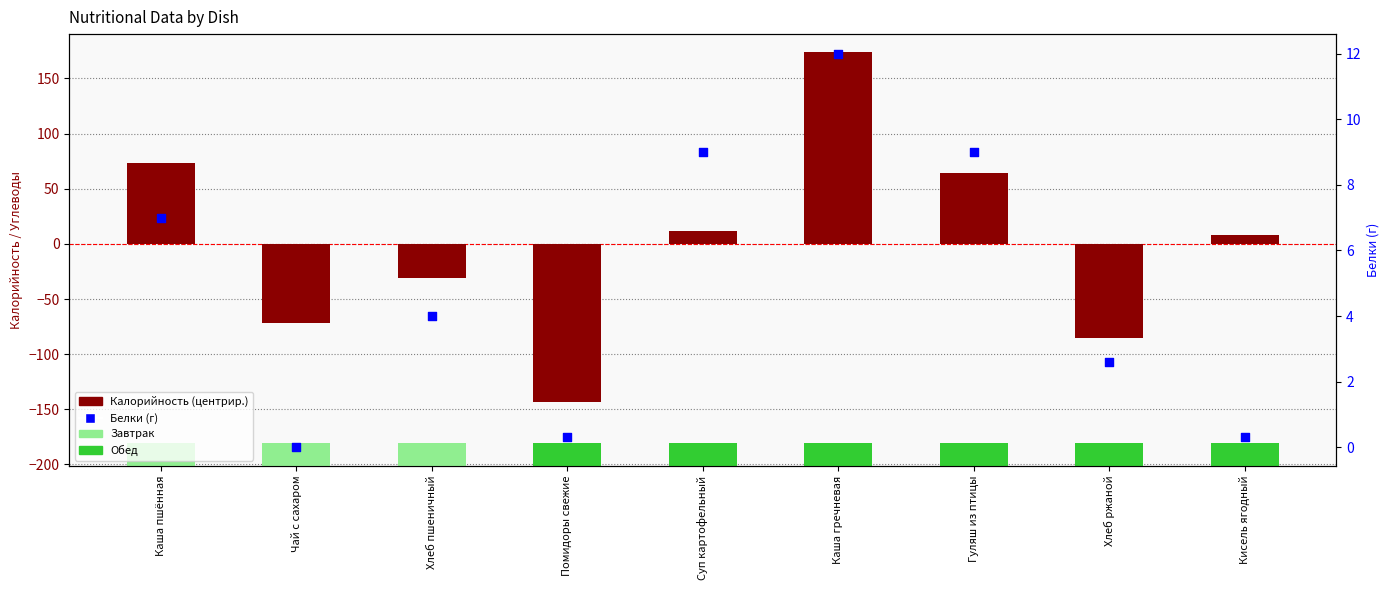

At which category is the sum across all series the highest?

Каша гречневая